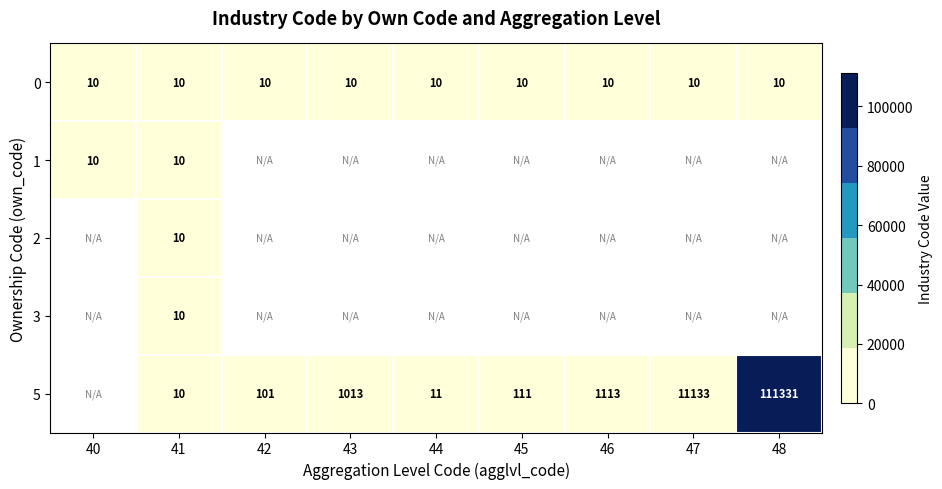

What is the sum of all 0 values?

90